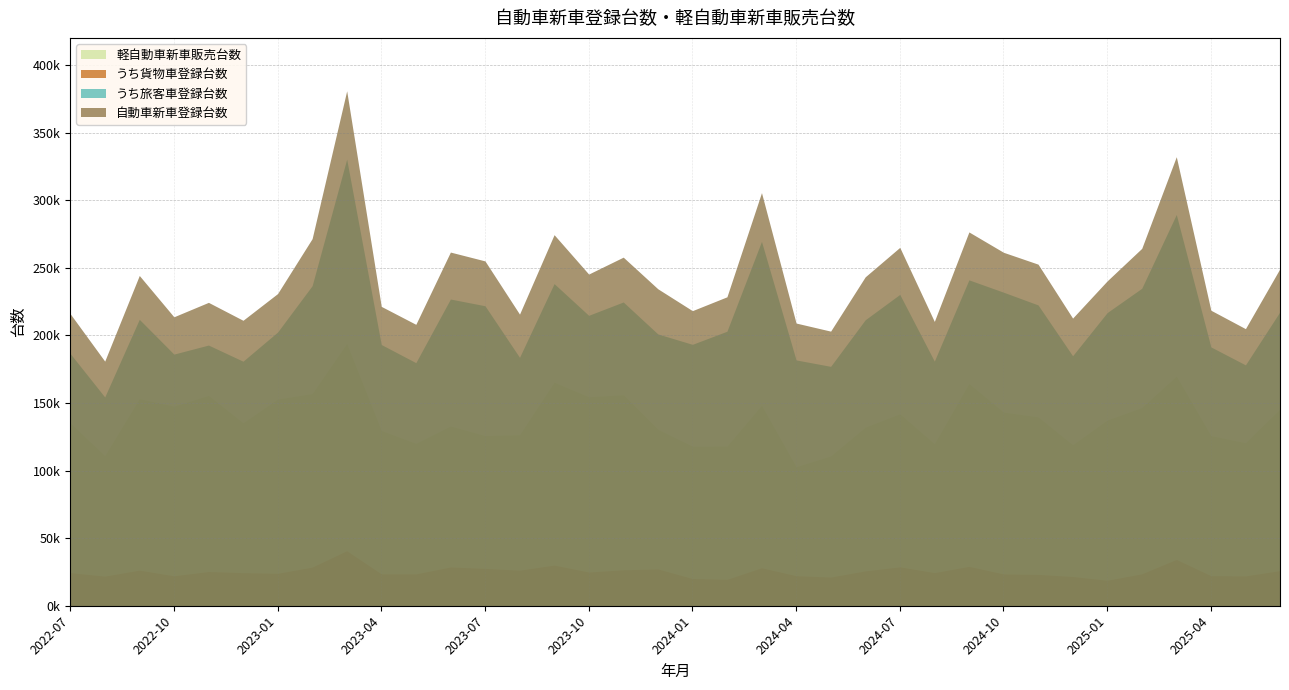

True or false: うち旅客車登録台数 has more than 2 interior local peaks.

True